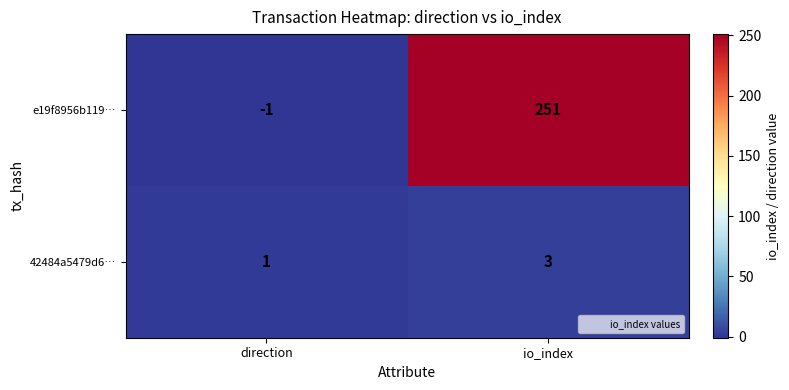

Which category has the highest value across all series?

io_index